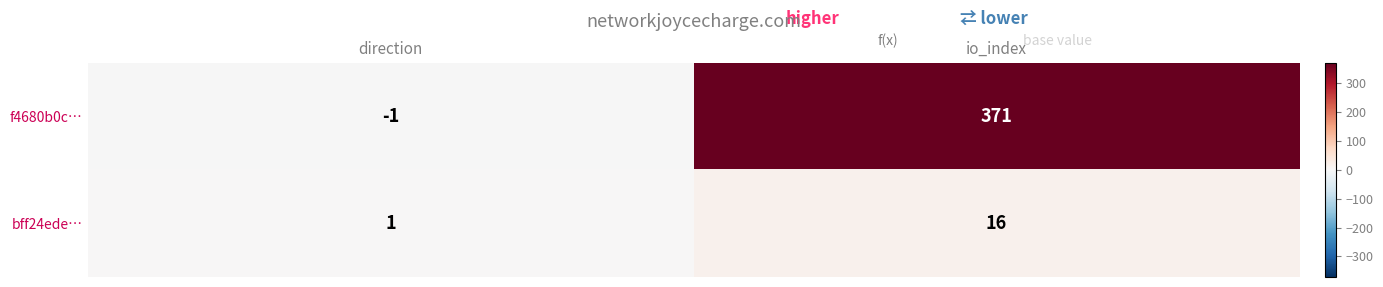

How many data points does each series have?

2